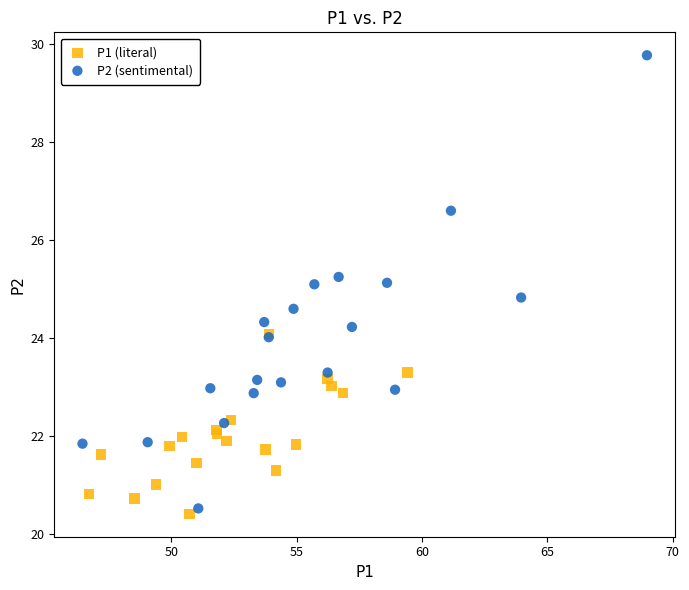

Which series contains the highest Y value?

P2 (sentimental)